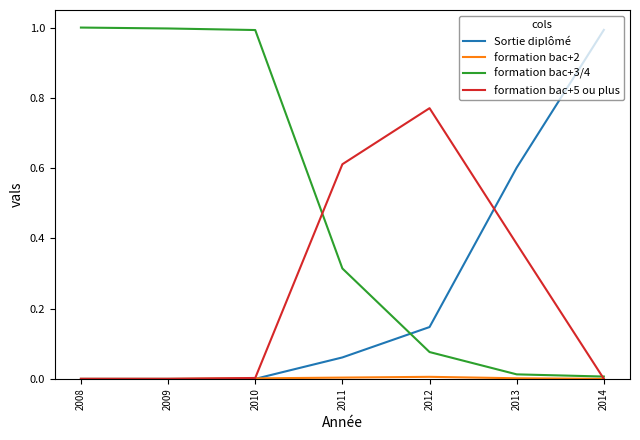

Does the chart display data point markers on the line(s)?

No